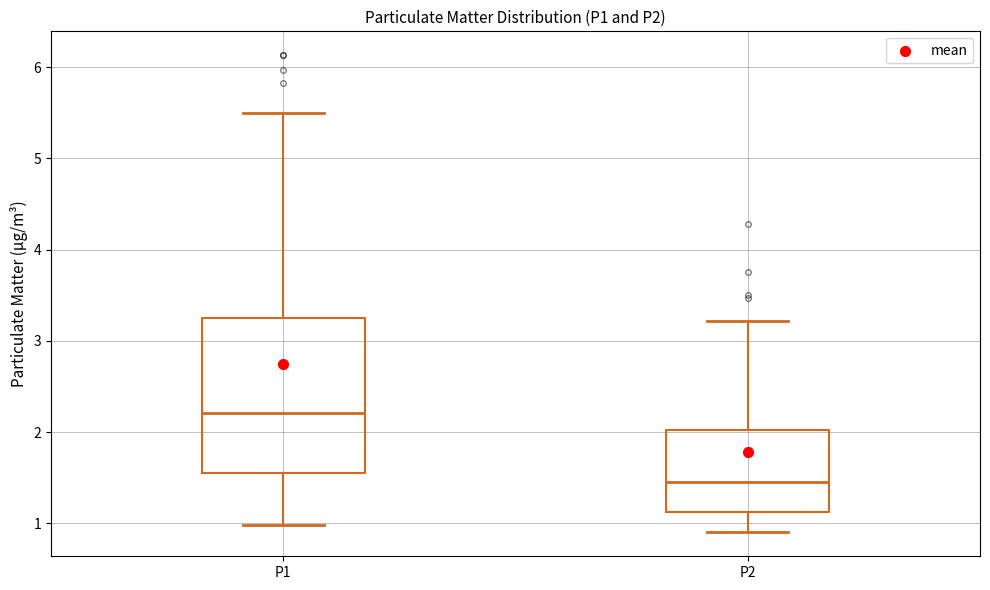

Reading left to right, transcribe this box plot: for each box, give where its median line is, the range the box spans, and where its two whiskers end, as read against the y-axis. The values are not printed on the chart, so give them approximately, as read against the axis.

P1: median 2.2, box 1.6 to 3.3, whiskers 1.0 to 5.5
P2: median 1.5, box 1.1 to 2.0, whiskers 0.9 to 3.2